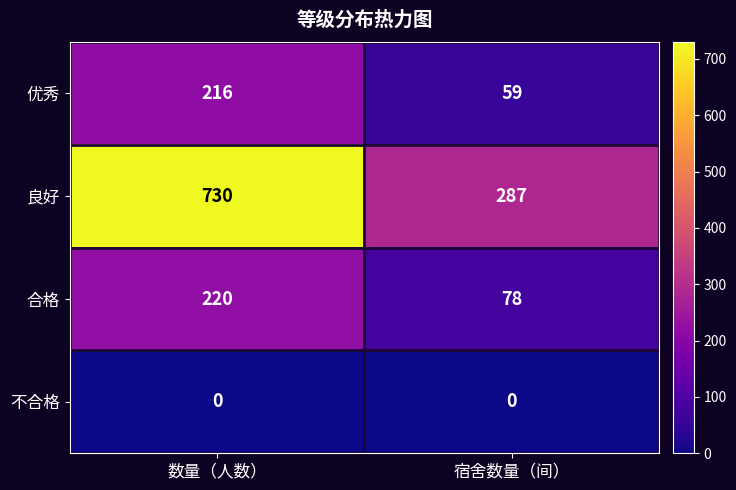

List the series in order of their peak value, highest first.

良好, 合格, 优秀, 不合格